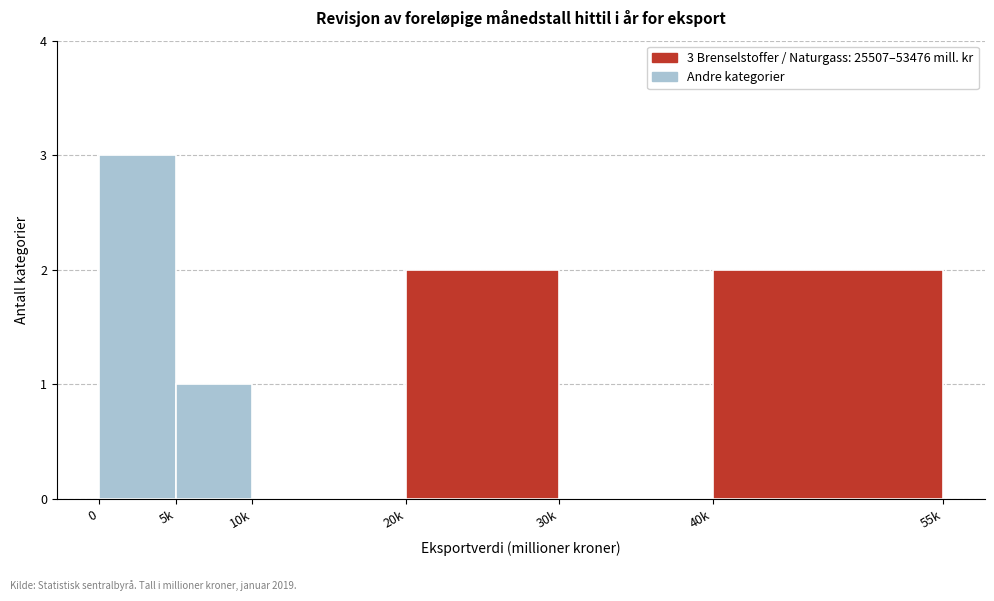

Reading left to right, what are all the values shown in this chart?

0=3	5k=1	10k=0	20k=2	30k=0	40k=2